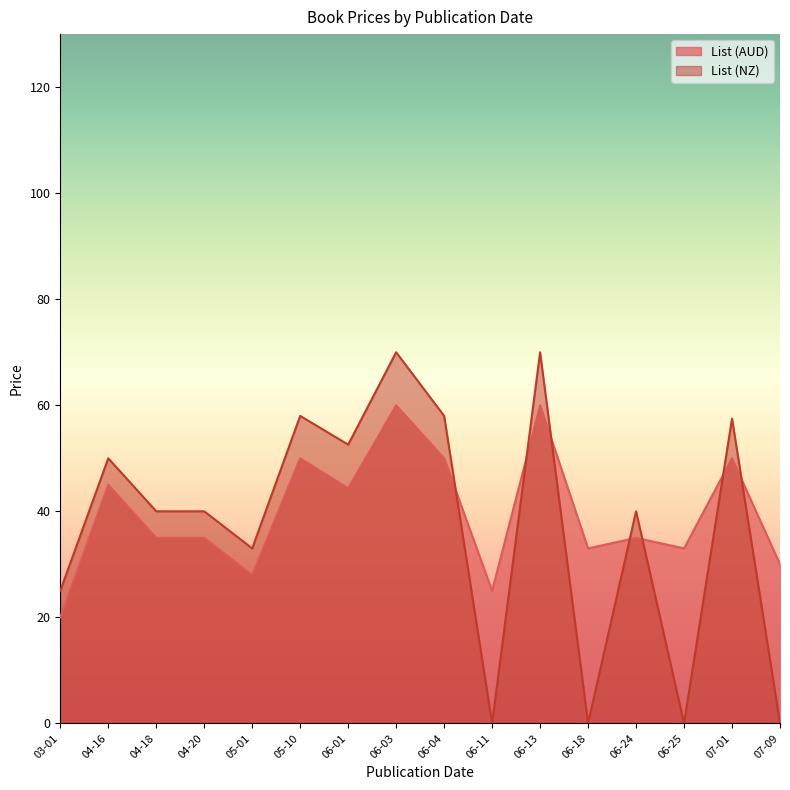

What is the spread (max minus min) of values at 2024-04-16?

5.0